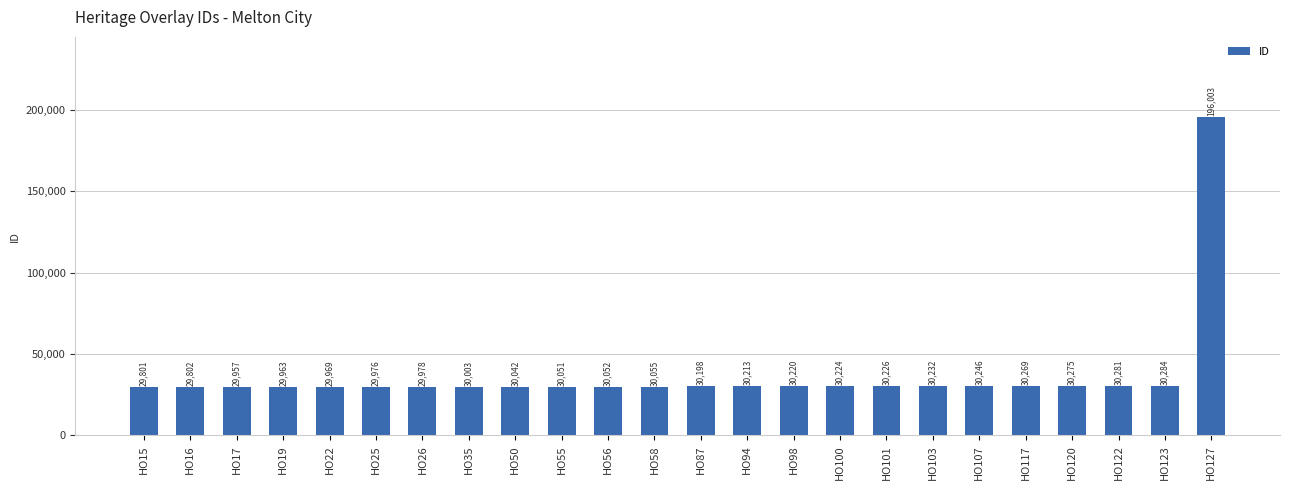

Reading left to right, list all the values displayed in this chart.

29801	29802	29957	29963	29969	29976	29978	30003	30042	30051	30052	30055	30198	30213	30220	30224	30226	30232	30246	30269	30275	30281	30284	196003